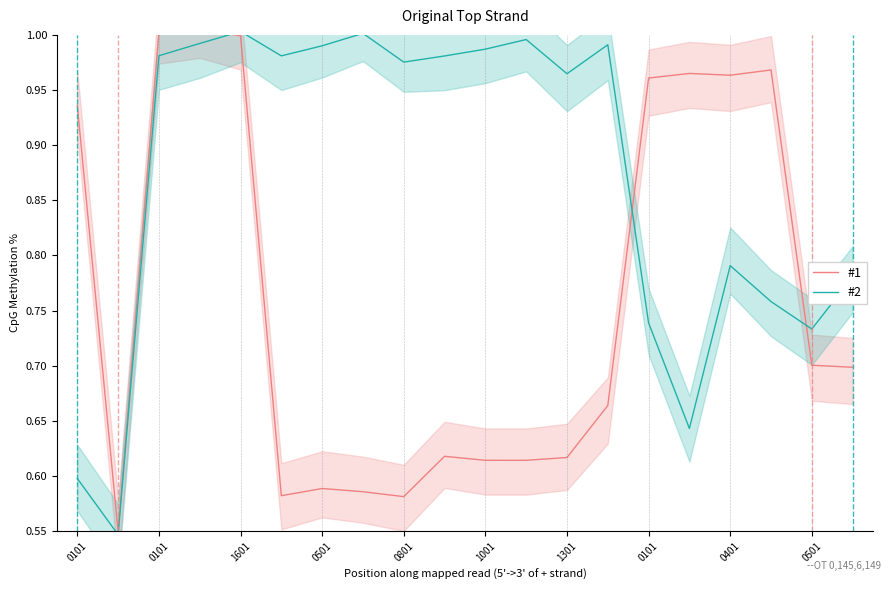

After their last crossing, which series has the higher values: #2 or #1?

#2